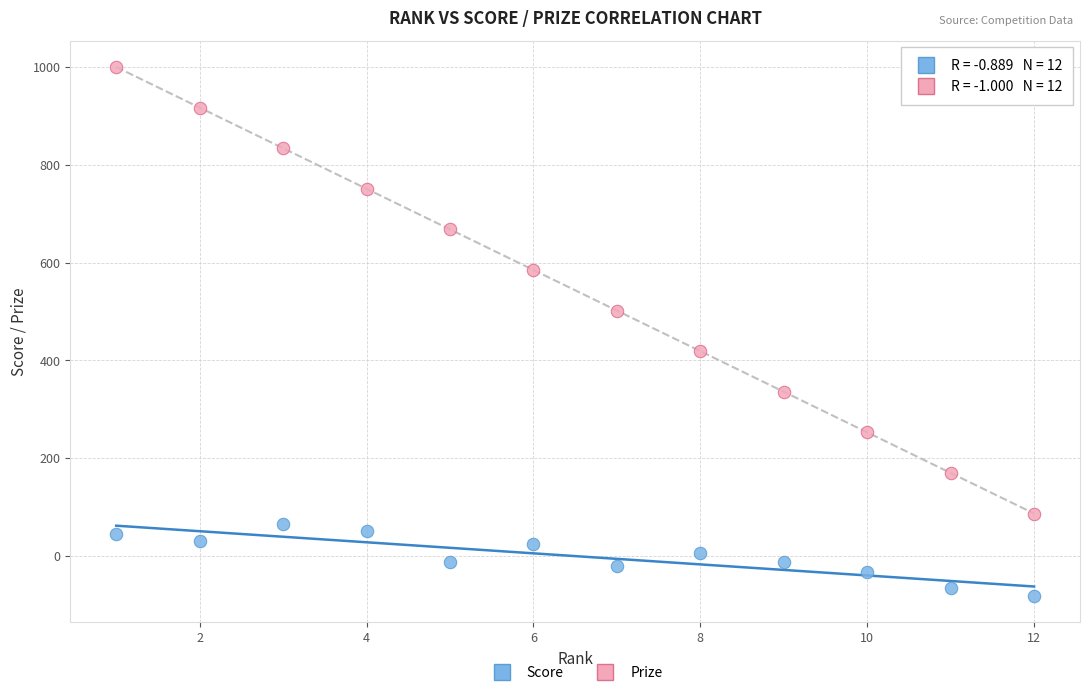

Which series has the widest spread of Y values?

Prize